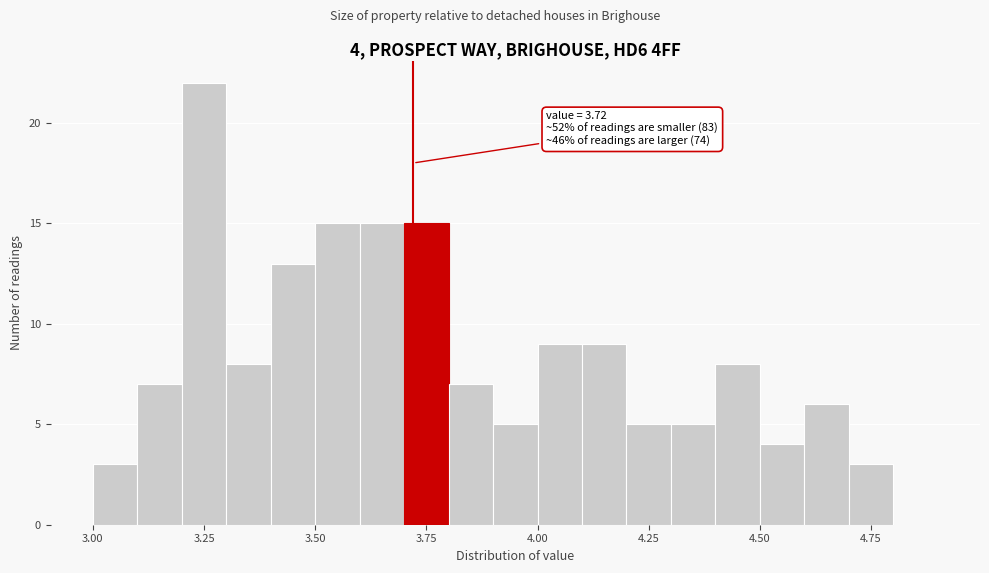

Around what value on the x-axis is the tallest bar? Give the approximate position of its centre, as read against the axis.

3.25